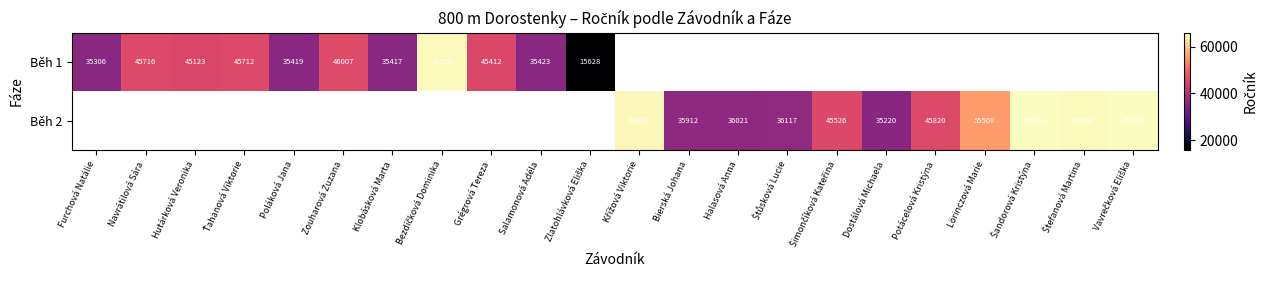

Is it true that Běh 1 equals 45712.0 at Ťahanová Viktorie?

True